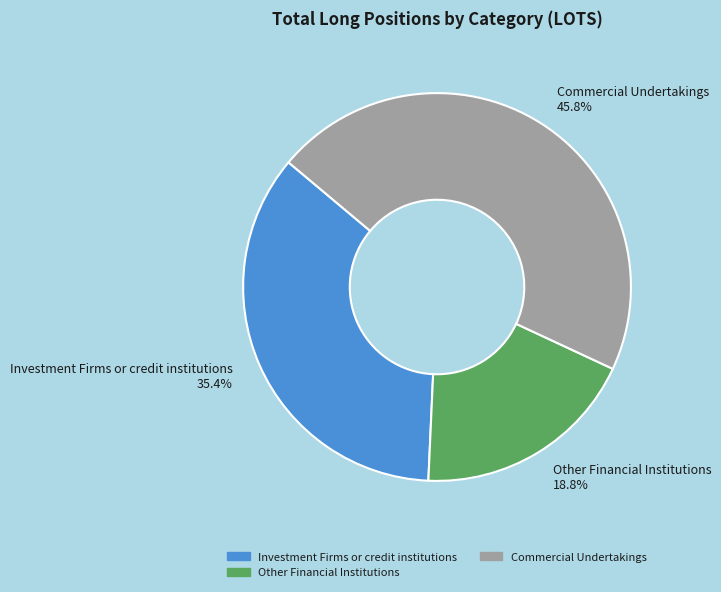

Is there any slice that represents more than half of the pie?

No